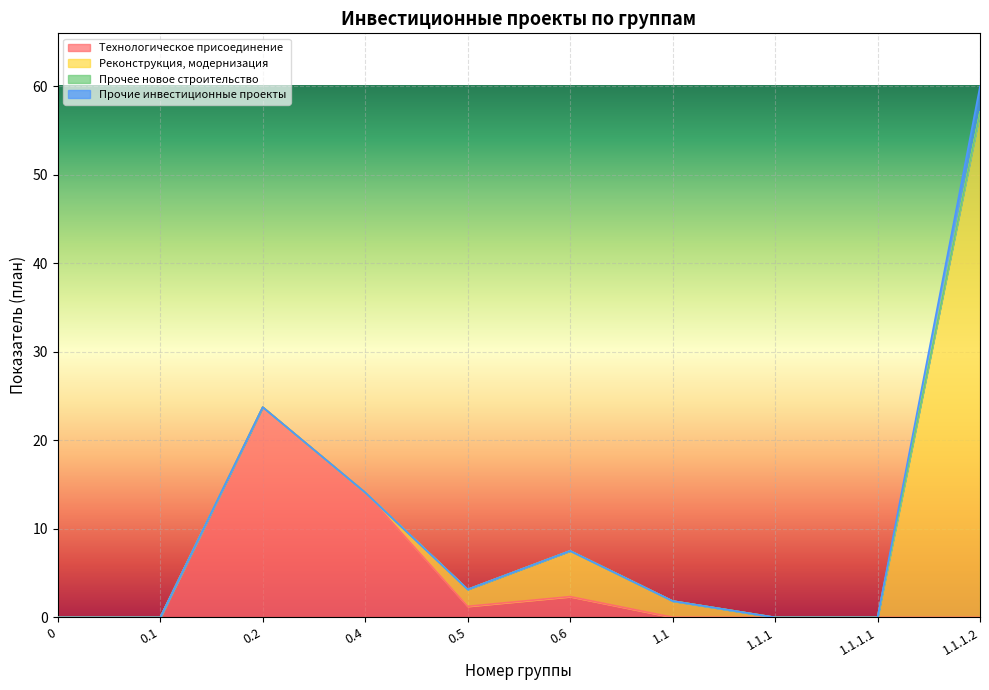

The Реконструкция, модернизация series shows 0.0 at 0.4. True or false?

True